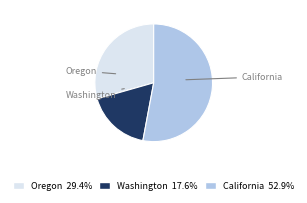

Rank the categories by value from lowest to highest.

Washington, Oregon, California